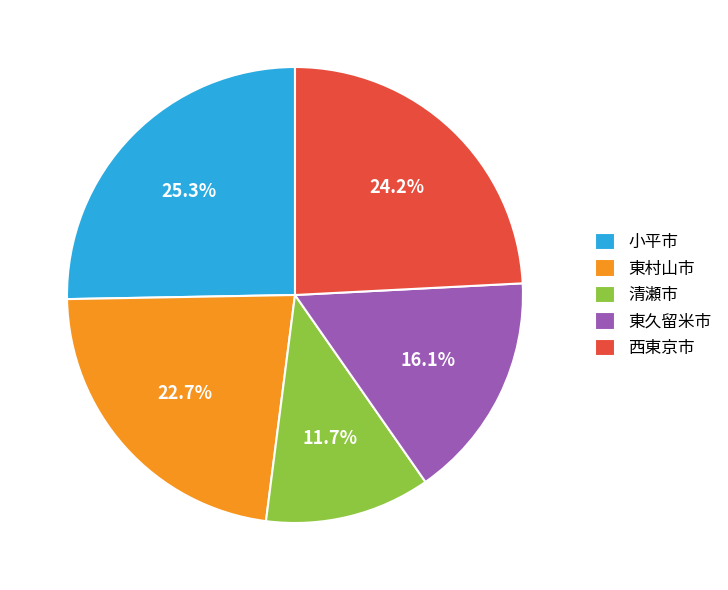

How many segments does this pie chart have?

5